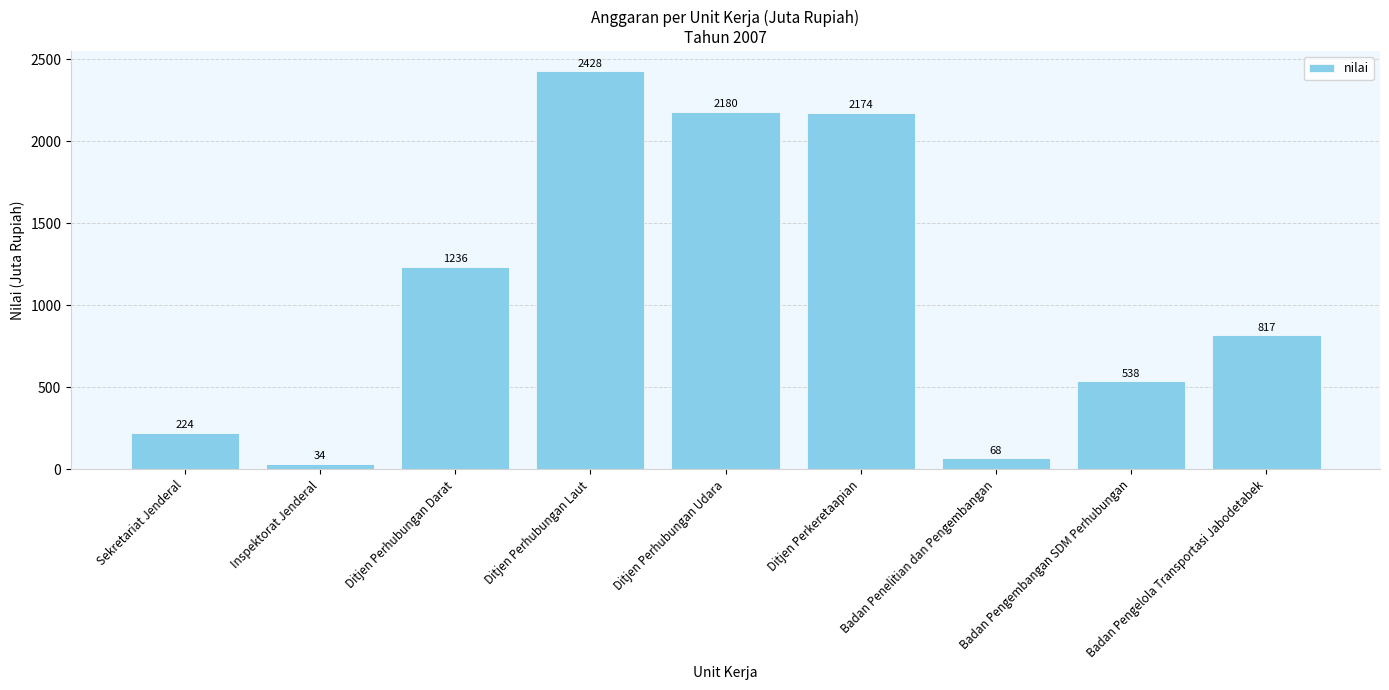

Reading left to right, extract all data points from this chart.

224	34	1236	2428	2180	2174	68	538	817